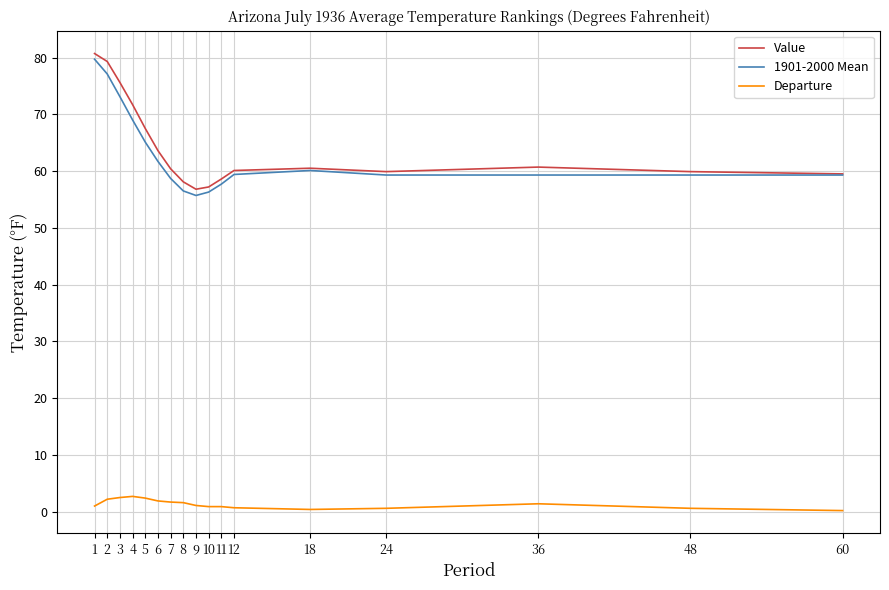

True or false: Departure and 1901-2000 Mean intersect in this chart.

False